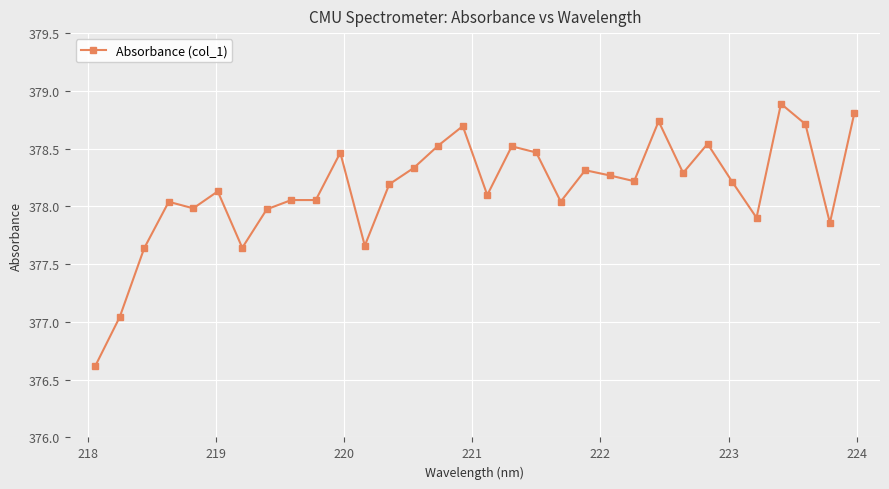

True or false: the data has more than 1 interior local peaks.

True